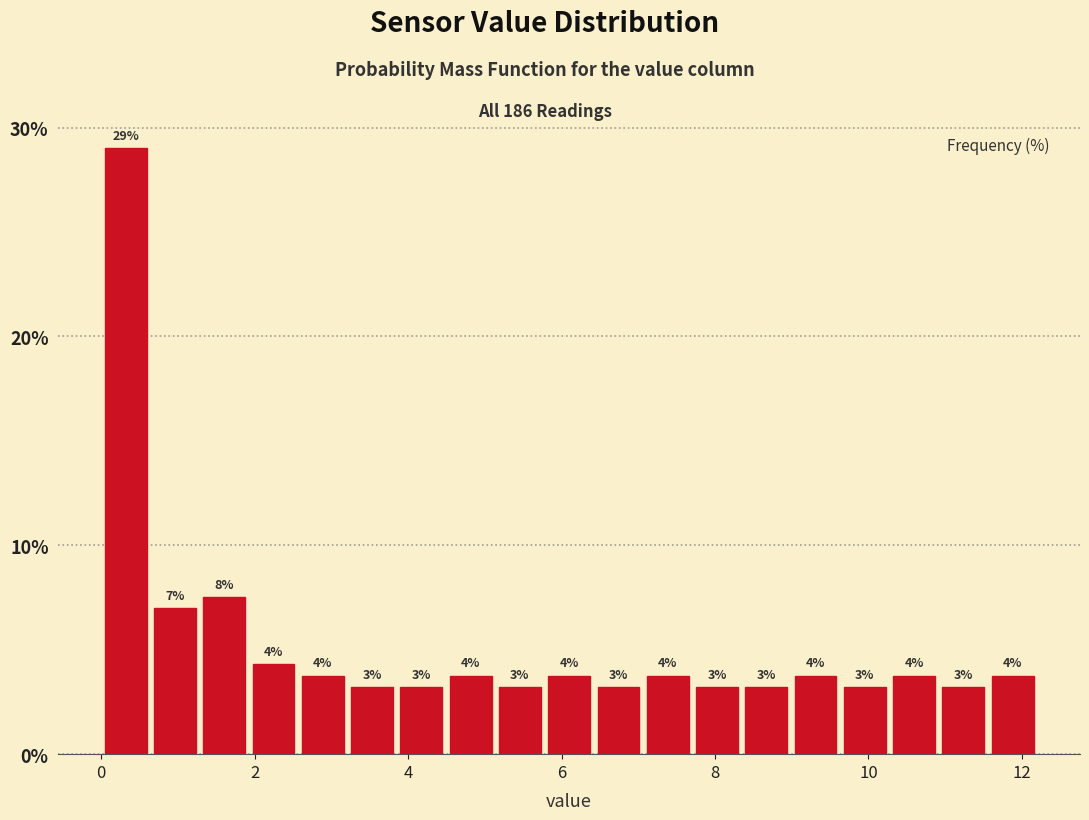

Around what value on the x-axis is the tallest bar? Give the approximate position of its centre, as read against the axis.

0.4